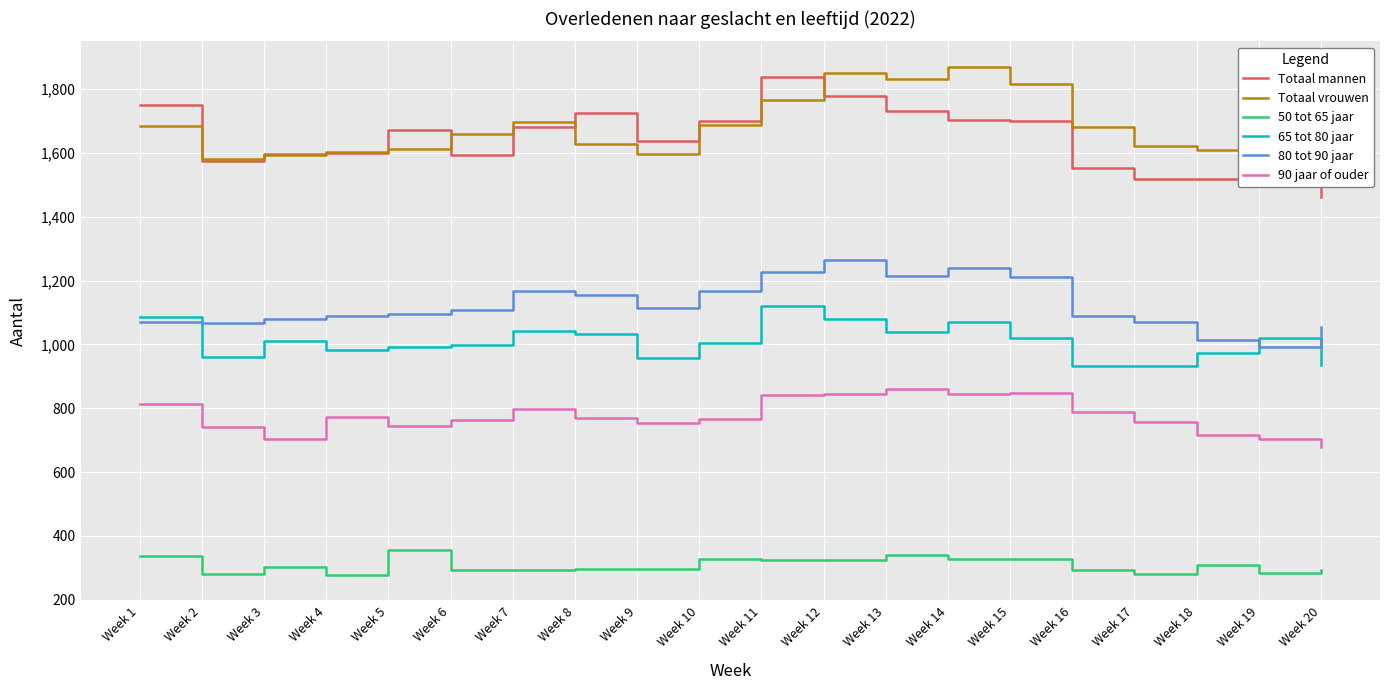

True or false: 80 tot 90 jaar and Totaal vrouwen intersect in this chart.

False